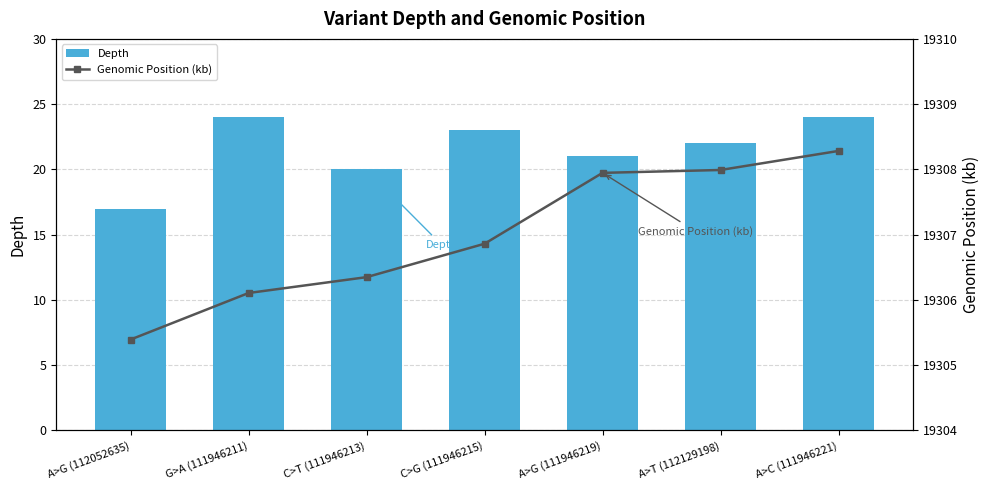

What is the label of the 6th bar from the left?

A>T (112129198)